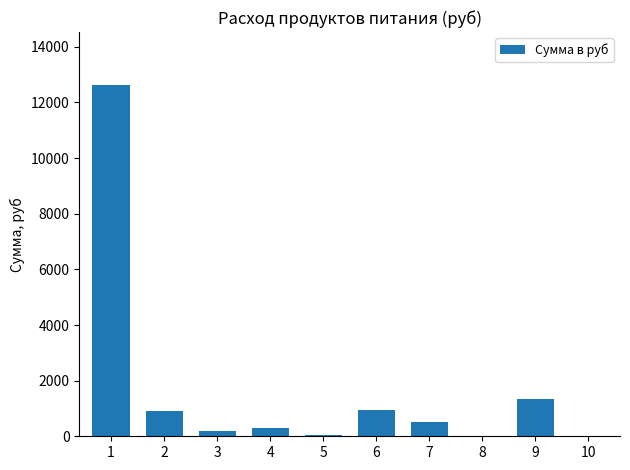

What is the difference between the values at 2 and 10?

907.7